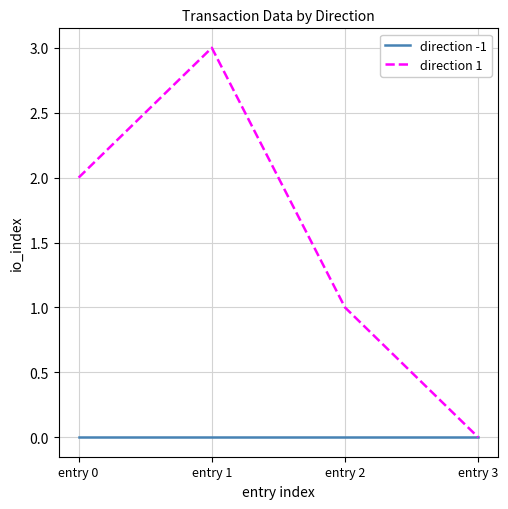

The value of direction 1 at entry 0 is 1. True or false?

False